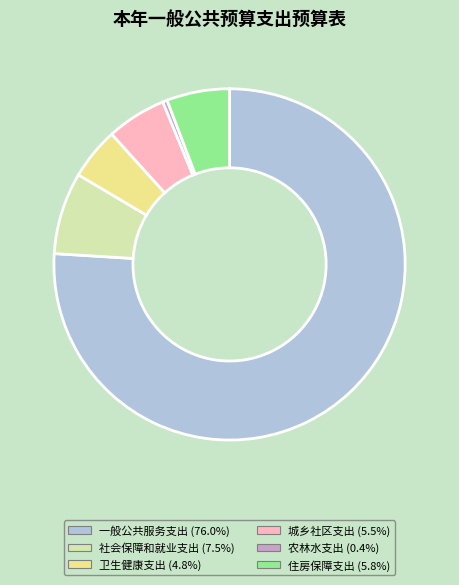

Does any single category account for the majority?

Yes